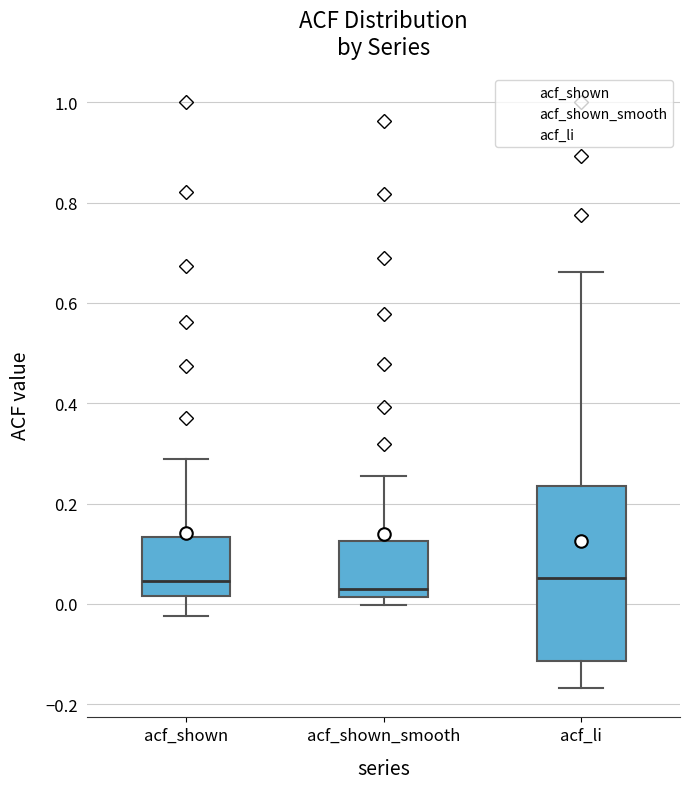

Which box is the tallest, from its lower edge to its upper edge?

acf_li